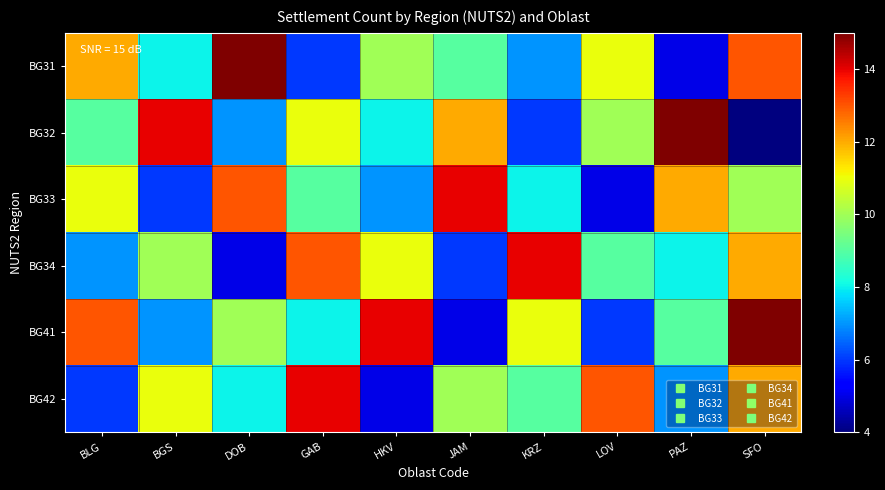

Reading left to right, extract all data points from this chart.

BG31: BLG=12	BGS=8	DOB=15	GAB=6	HKV=10	JAM=9	KRZ=7	LOV=11	PAZ=5	SFO=13
BG32: BLG=9	BGS=14	DOB=7	GAB=11	HKV=8	JAM=12	KRZ=6	LOV=10	PAZ=15	SFO=4
BG33: BLG=11	BGS=6	DOB=13	GAB=9	HKV=7	JAM=14	KRZ=8	LOV=5	PAZ=12	SFO=10
BG34: BLG=7	BGS=10	DOB=5	GAB=13	HKV=11	JAM=6	KRZ=14	LOV=9	PAZ=8	SFO=12
BG41: BLG=13	BGS=7	DOB=10	GAB=8	HKV=14	JAM=5	KRZ=11	LOV=6	PAZ=9	SFO=15
BG42: BLG=6	BGS=11	DOB=8	GAB=14	HKV=5	JAM=10	KRZ=9	LOV=13	PAZ=7	SFO=12